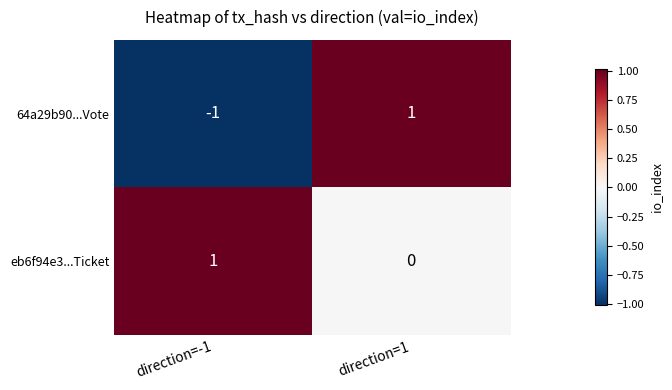

Rank the series at direction=1 from highest to lowest value.

64a29b90...Vote, eb6f94e3...Ticket